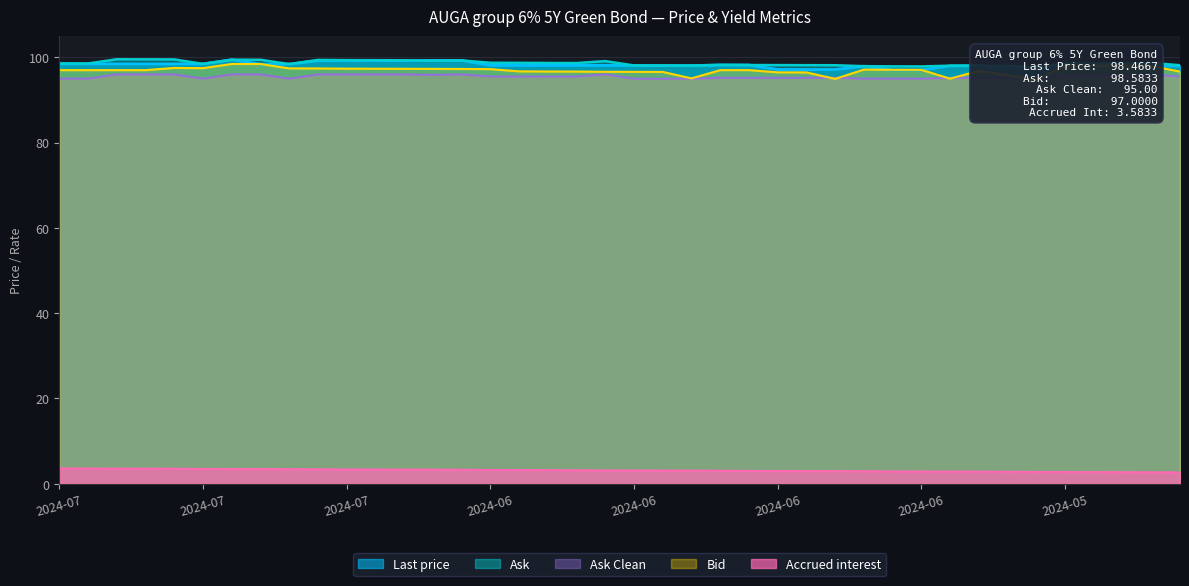

What is the lowest value of the Last price series?

97.1